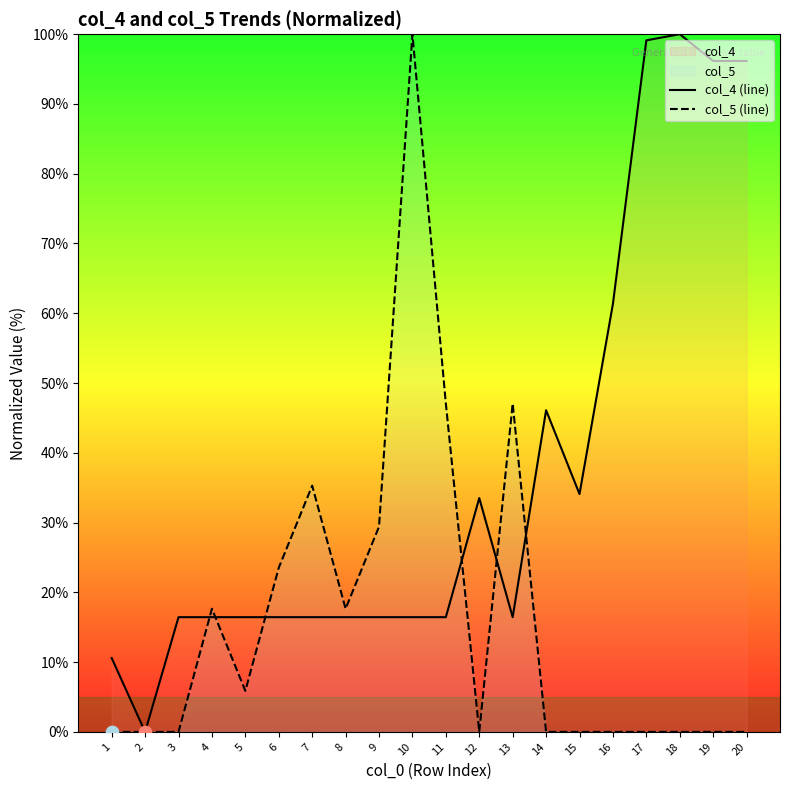

Which series contains the highest Y value?

col_4 (line)